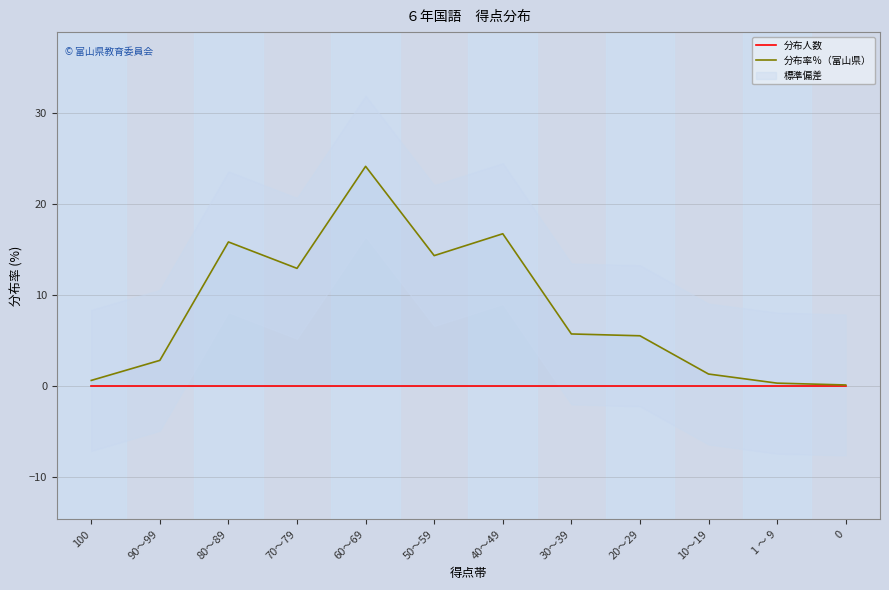

What is the label of the 3rd point from the left?

80～89